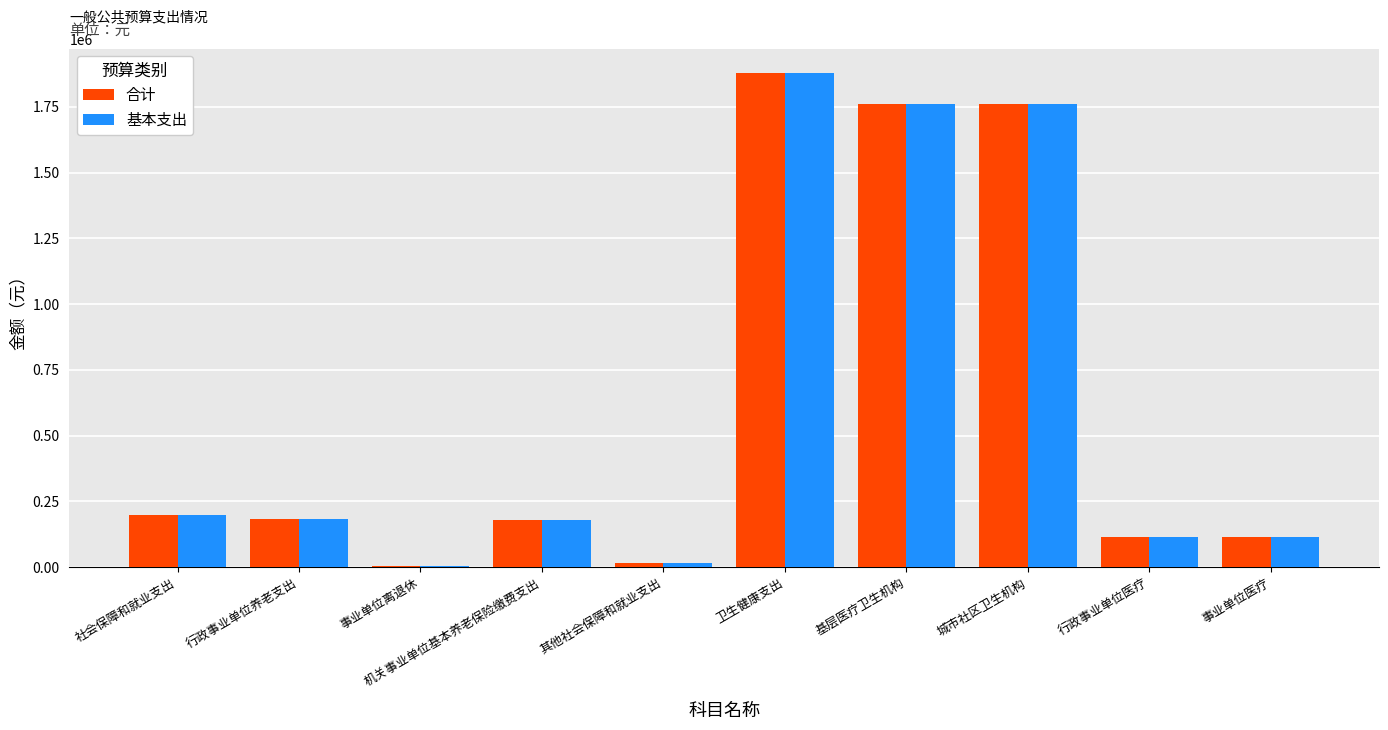

Which label corresponds to the largest value in the chart?

卫生健康支出